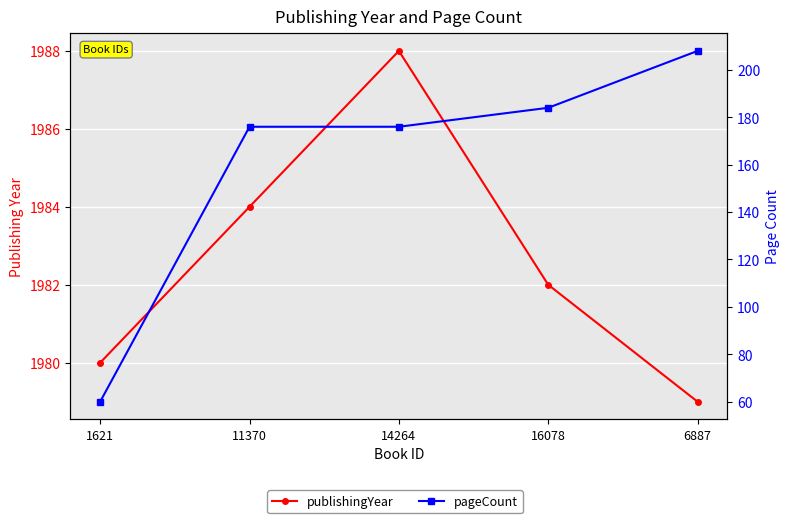

True or false: publishingYear has a value of 632 at 16078.

False